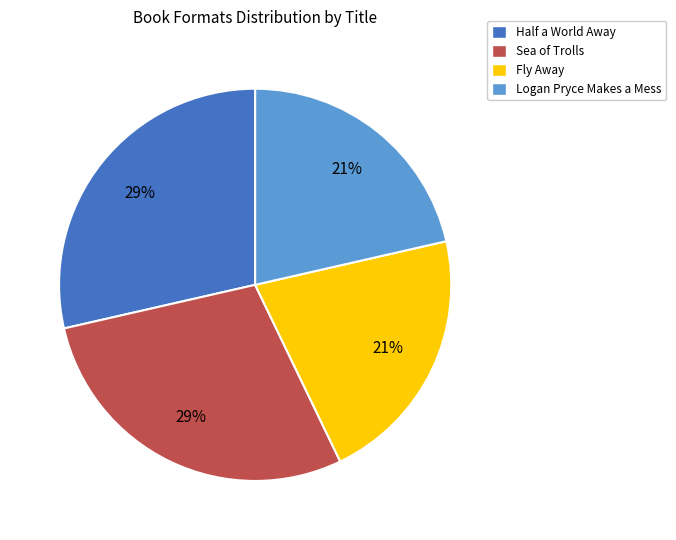

Is there a majority slice in this chart?

No